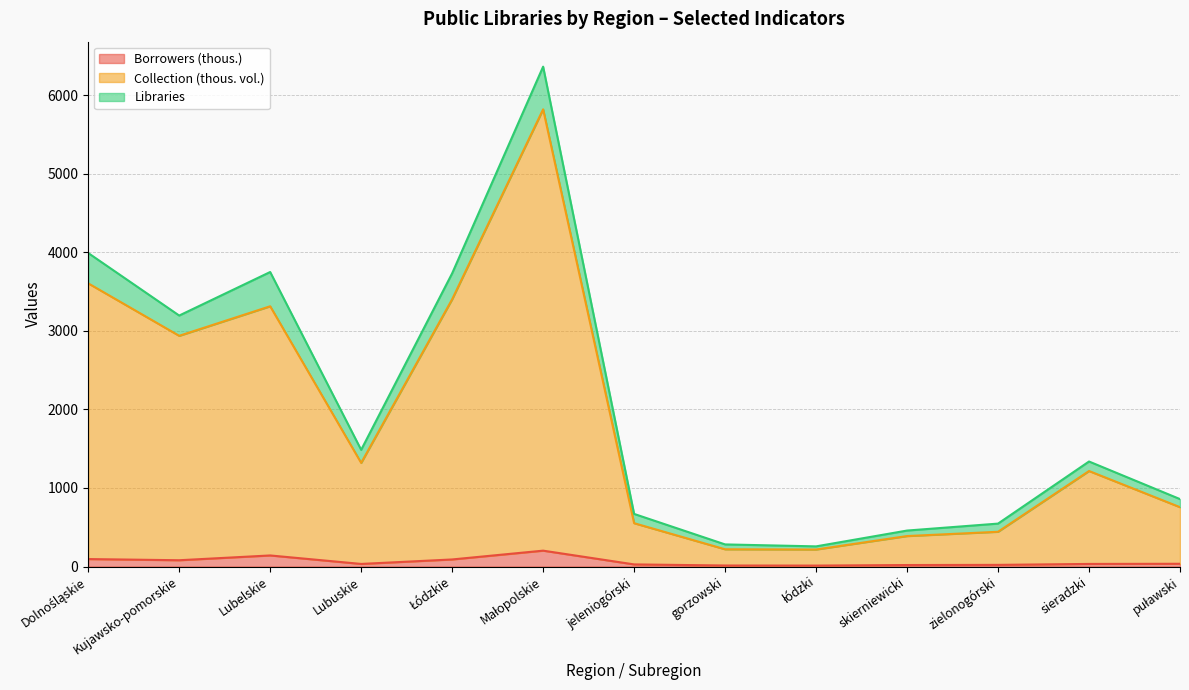

True or false: Borrowers (thous.) and Collection (thous. vol.) cross at least once.

False